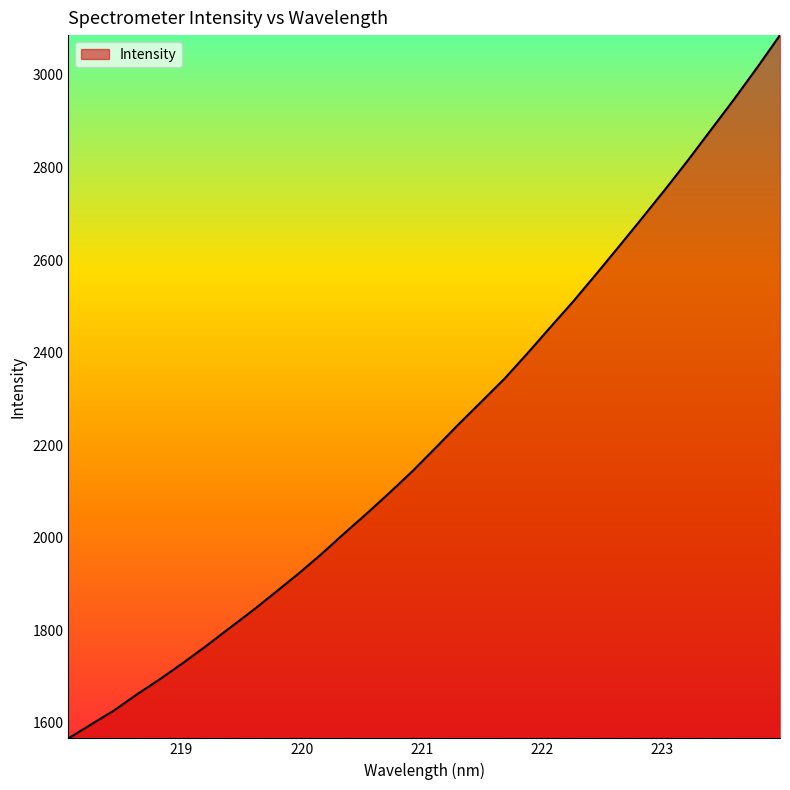

What is the sum of all values?

71200.0